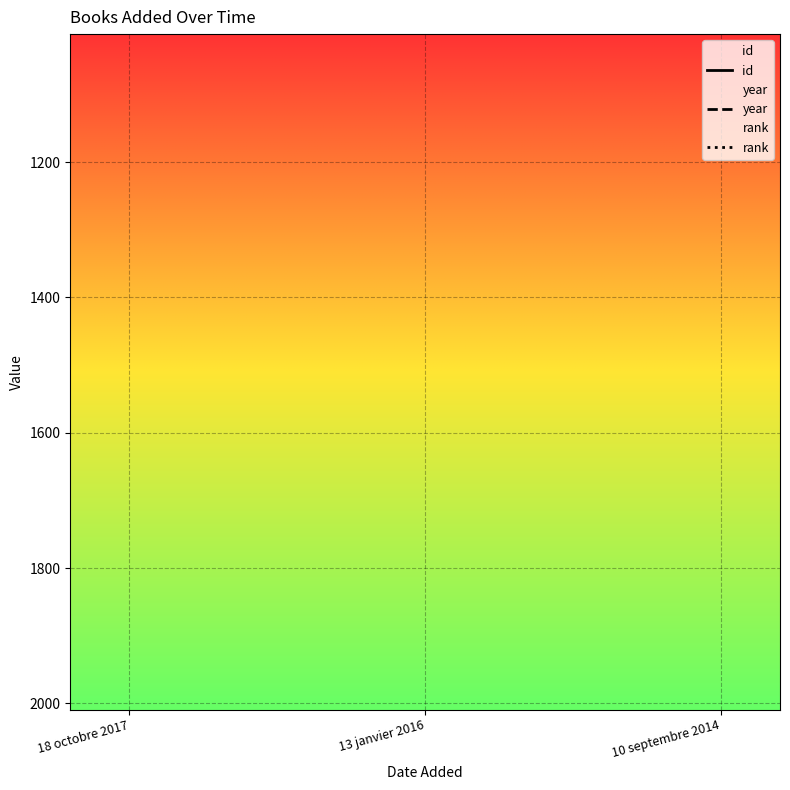

What is the lowest value of the id series?

880